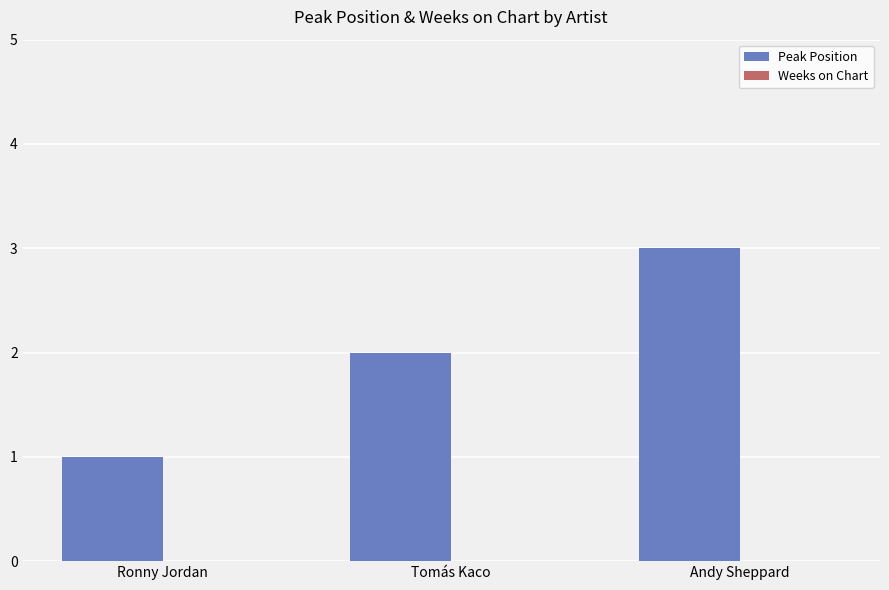

What is the greatest value displayed?

3